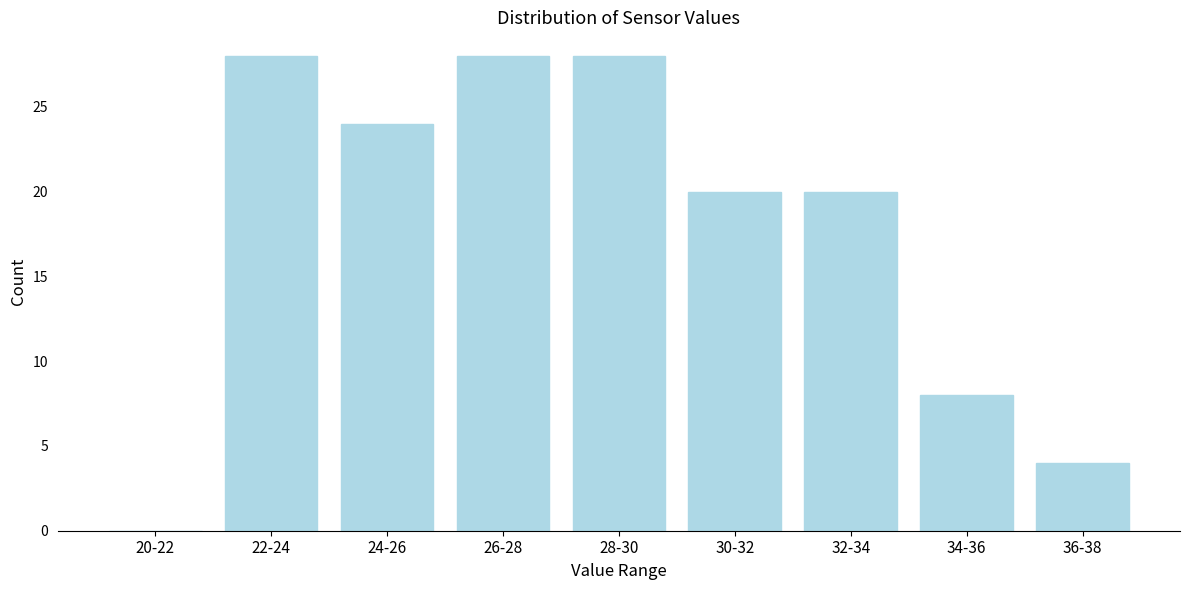

Reading left to right, extract all data points from this chart.

20-22=0	22-24=28	24-26=24	26-28=28	28-30=28	30-32=20	32-34=20	34-36=8	36-38=4